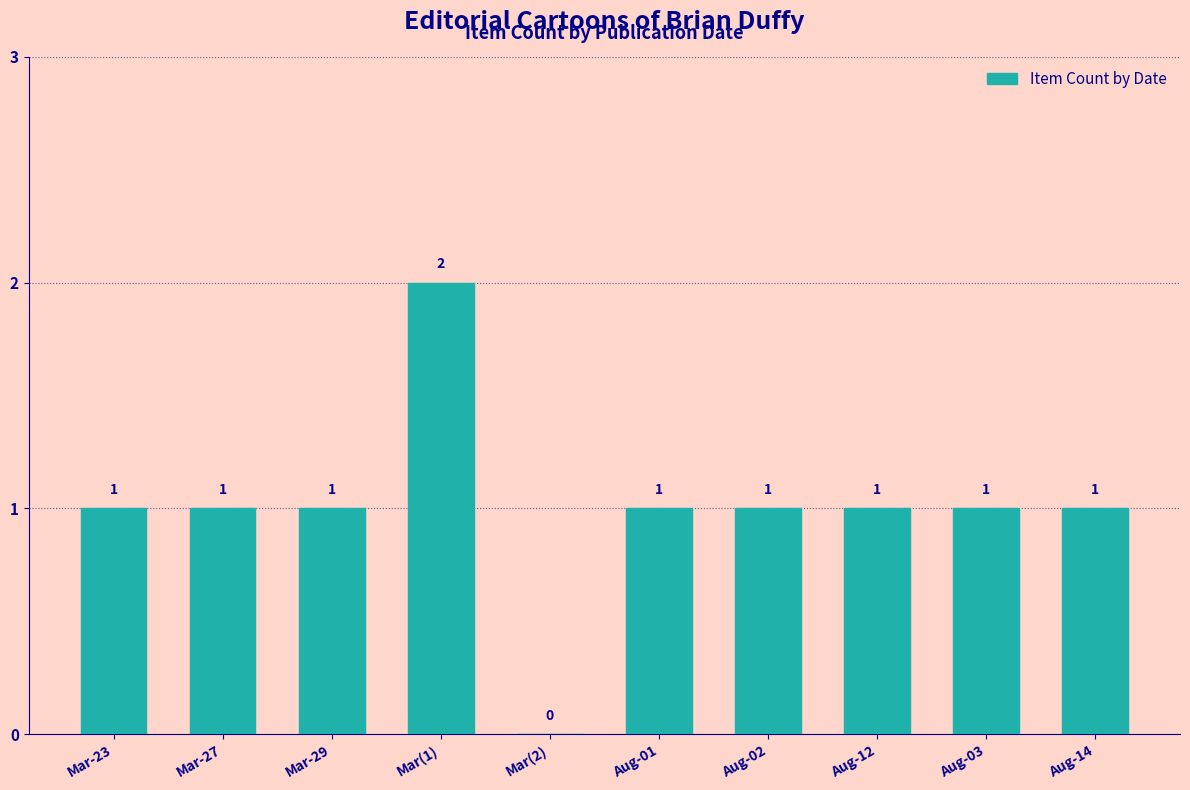

What is the sum of all values?

10